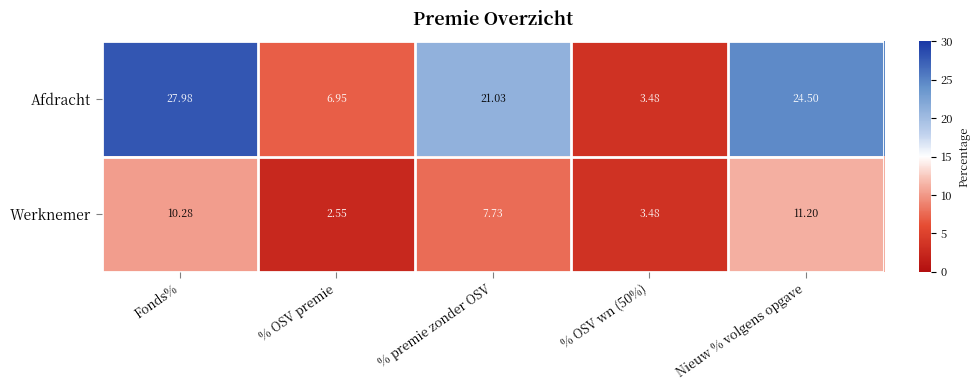

Which series has the widest spread of values?

Afdracht